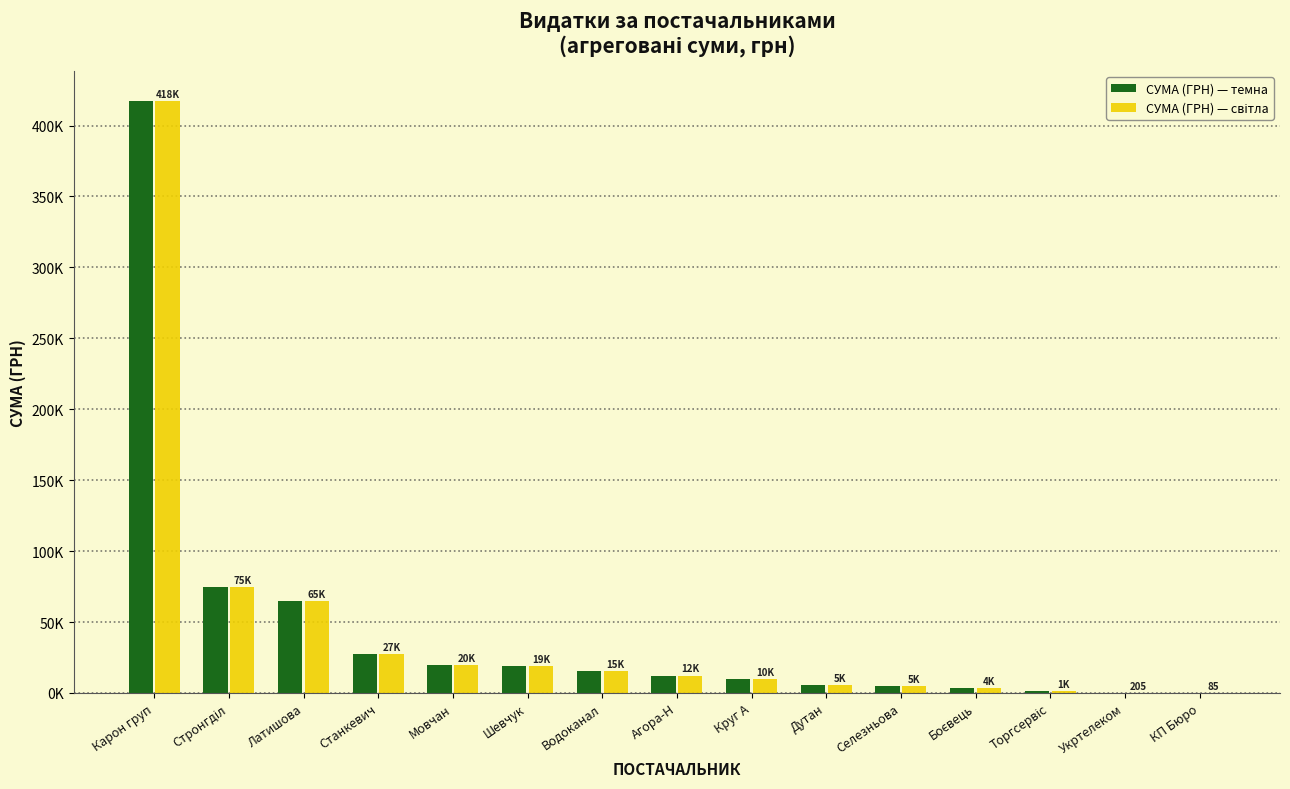

Does the chart contain stacked bars?

No